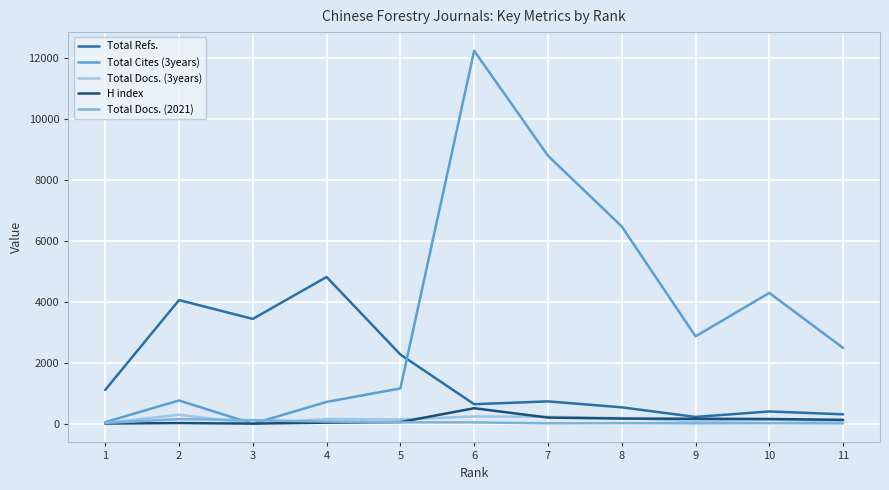

What are all the series names shown in the legend?

Total Refs., Total Cites (3years), Total Docs. (3years), H index, Total Docs. (2021)